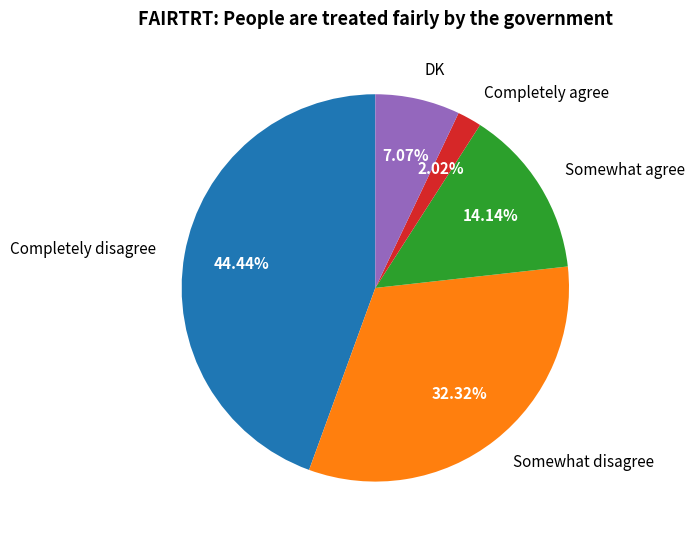

The Somewhat disagree slice represents 32% of the pie. True or false?

True